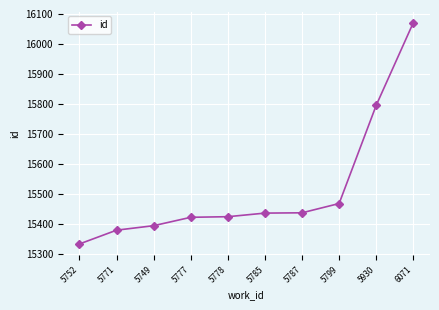

What is the label of the 5th point from the left?

5778